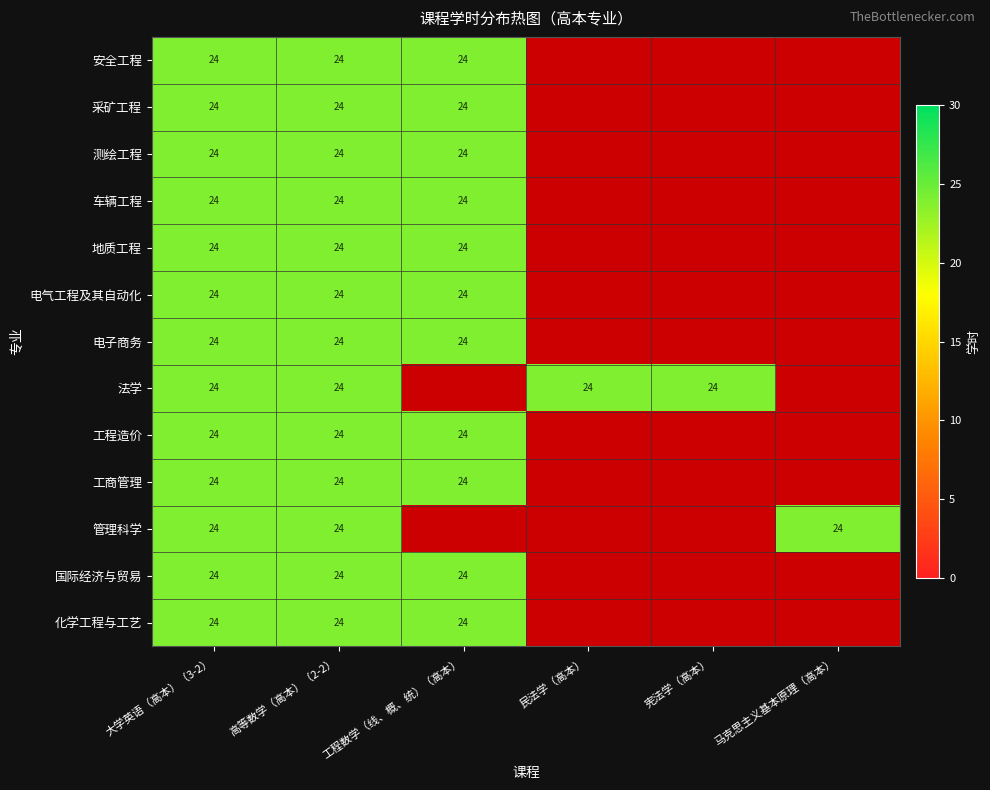

Count the number of categories in the chart.

6